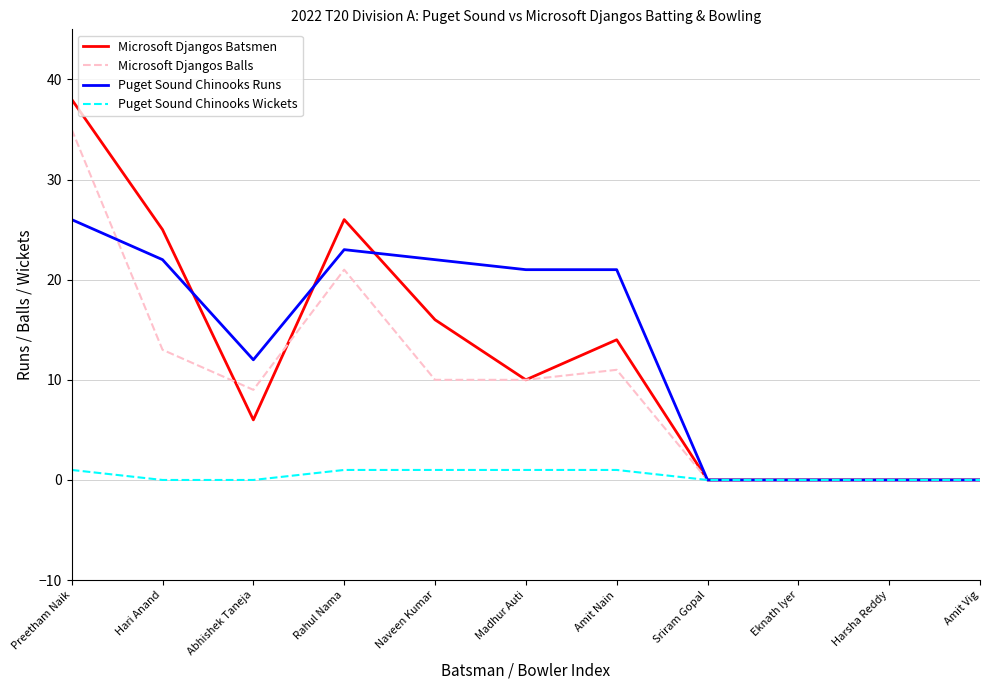

Rank the series by their maximum value, from lowest to highest.

Puget Sound Chinooks Wickets, Puget Sound Chinooks Runs, Microsoft Djangos Balls, Microsoft Djangos Batsmen